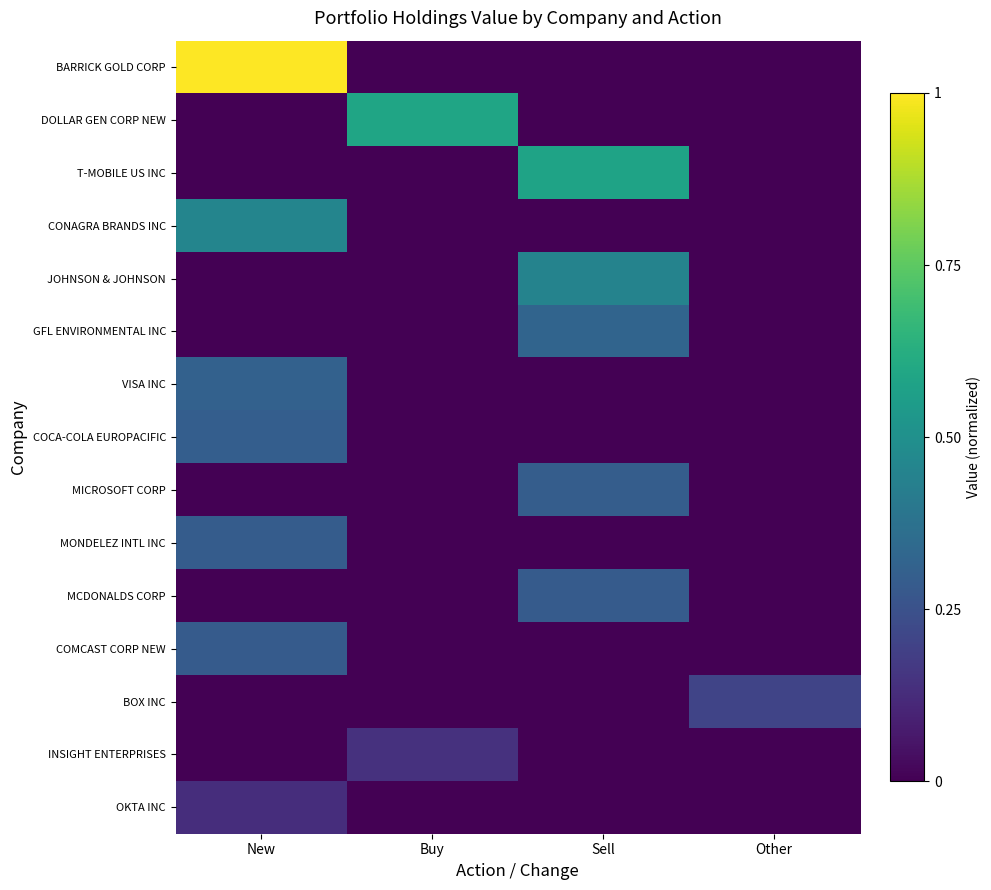

Reading left to right, extract all data points from this chart.

BARRICK GOLD CORP: New=1.0	Buy=0.0	Sell=0.0	Other=0.0
DOLLAR GEN CORP NEW: New=0.0	Buy=0.6	Sell=0.0	Other=0.0
T-MOBILE US INC: New=0.0	Buy=0.0	Sell=0.6	Other=0.0
CONAGRA BRANDS INC: New=0.5	Buy=0.0	Sell=0.0	Other=0.0
JOHNSON & JOHNSON: New=0.0	Buy=0.0	Sell=0.4	Other=0.0
GFL ENVIRONMENTAL INC: New=0.0	Buy=0.0	Sell=0.3	Other=0.0
VISA INC: New=0.3	Buy=0.0	Sell=0.0	Other=0.0
COCA-COLA EUROPACIFIC: New=0.3	Buy=0.0	Sell=0.0	Other=0.0
MICROSOFT CORP: New=0.0	Buy=0.0	Sell=0.3	Other=0.0
MONDELEZ INTL INC: New=0.3	Buy=0.0	Sell=0.0	Other=0.0
MCDONALDS CORP: New=0.0	Buy=0.0	Sell=0.3	Other=0.0
COMCAST CORP NEW: New=0.3	Buy=0.0	Sell=0.0	Other=0.0
BOX INC: New=0.0	Buy=0.0	Sell=0.0	Other=0.2
INSIGHT ENTERPRISES: New=0.0	Buy=0.1	Sell=0.0	Other=0.0
OKTA INC: New=0.1	Buy=0.0	Sell=0.0	Other=0.0